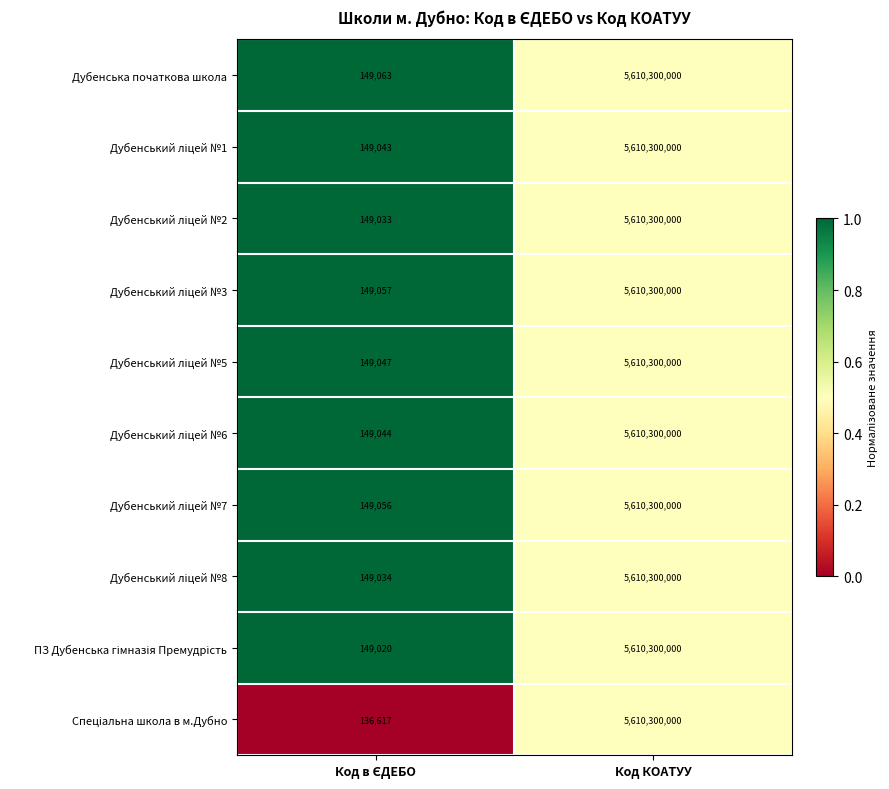

Which series has the largest total across all categories?

Дубенська початкова школа